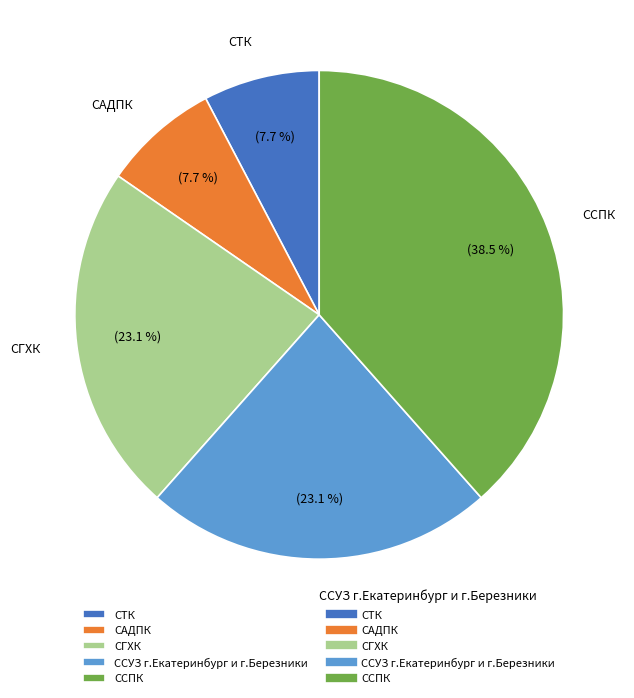

What is the total percentage of ССПК and СТК?

46.2%